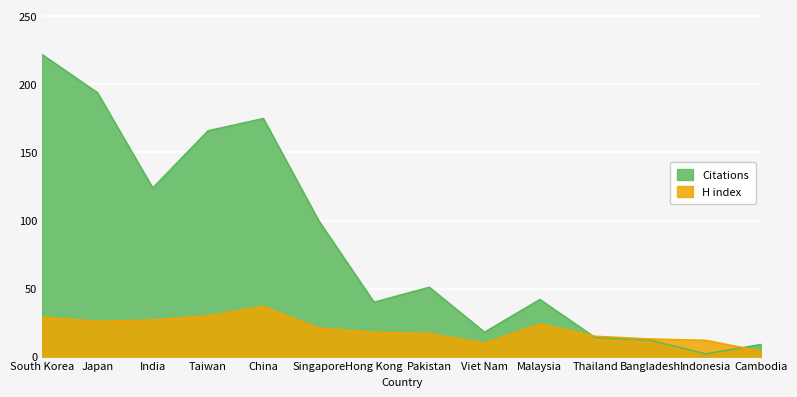

At which category is the sum across all series the highest?

South Korea